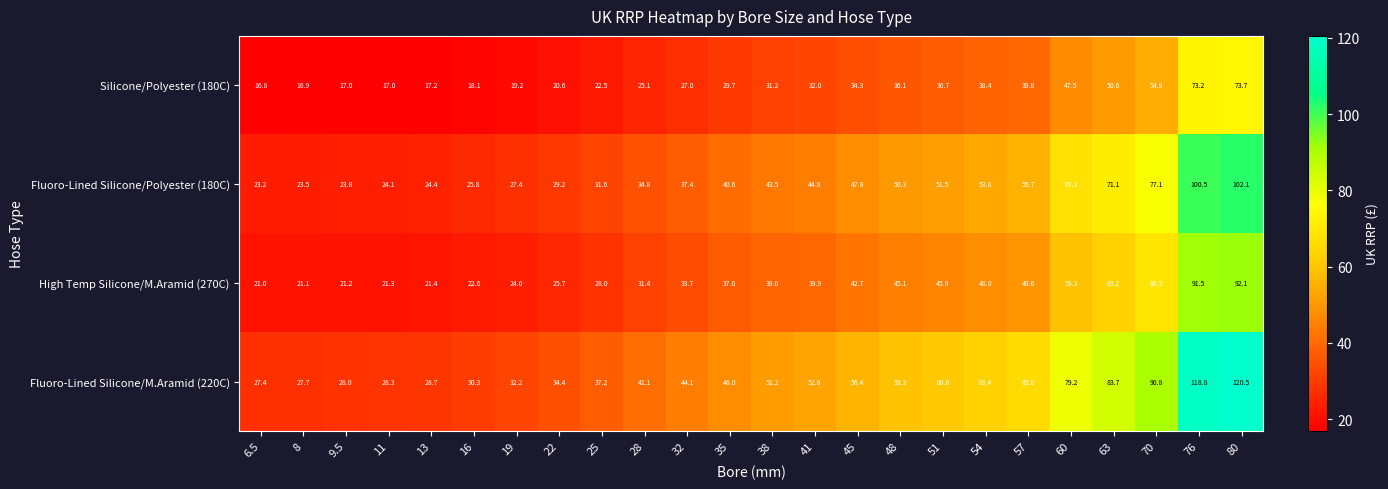

How many distinct data groups are displayed?

4